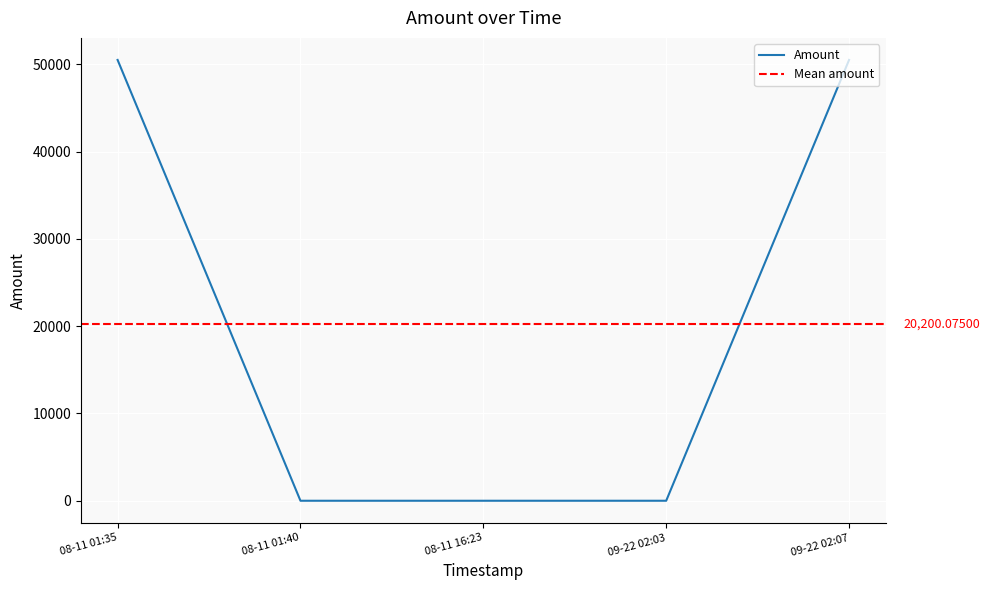

The chart shows a value of 73237.5 at 08-11 01:35. True or false?

False